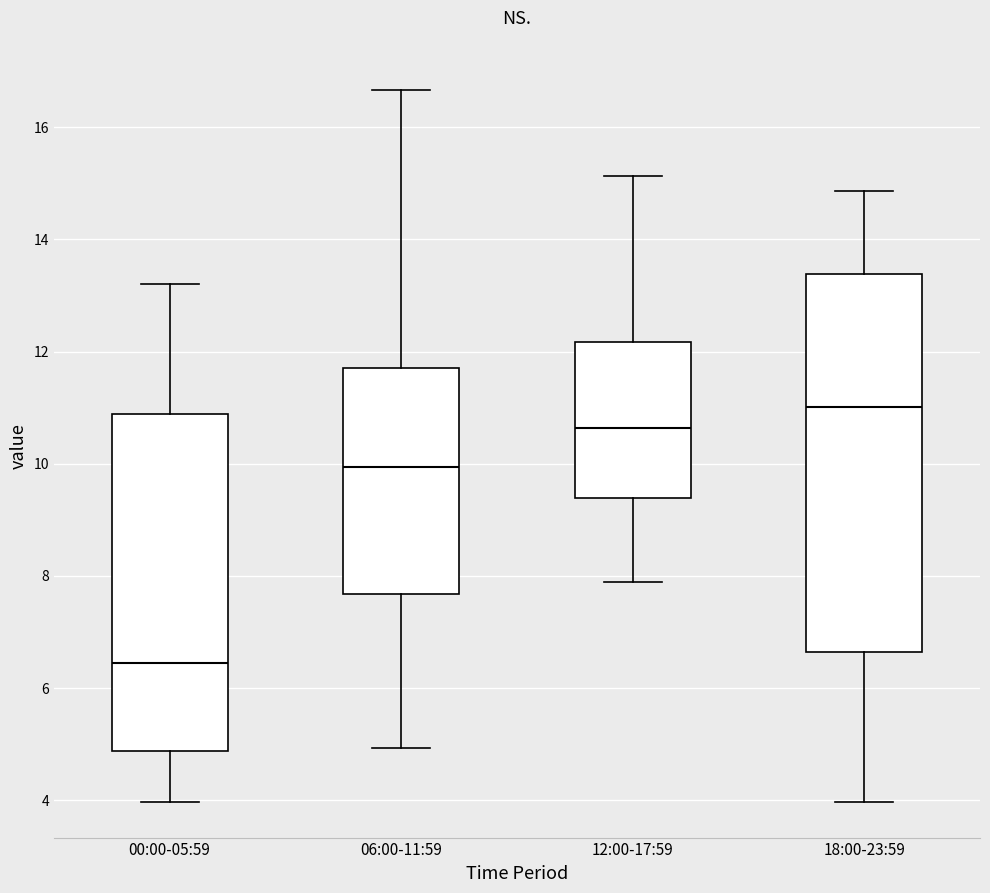

Where is the upper edge of the box for 06:00-11:59 on the y-axis? The values are not printed on the chart, so give them approximately, as read against the axis.

11.8